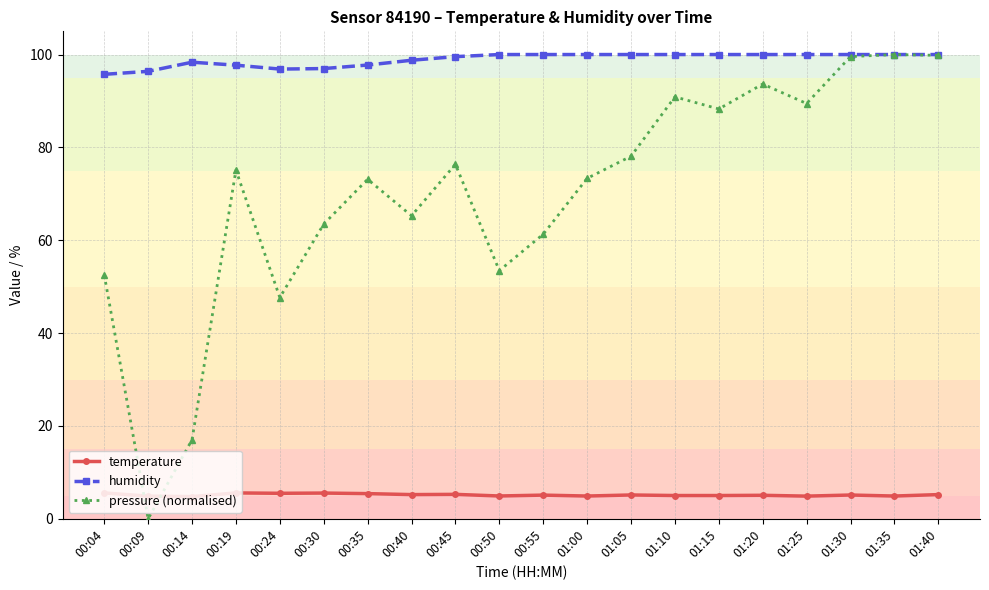

What is the average value of the humidity series?

98.9